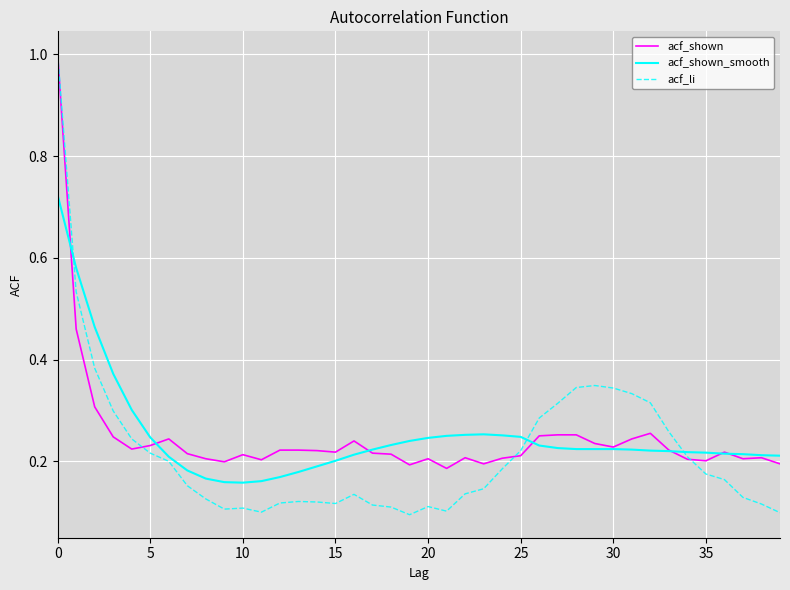

After their last crossing, which series has the higher values: acf_li or acf_shown_smooth?

acf_shown_smooth